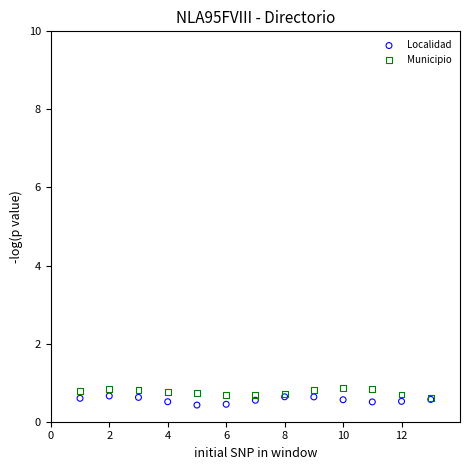

What are all the series names shown in the legend?

Localidad, Municipio